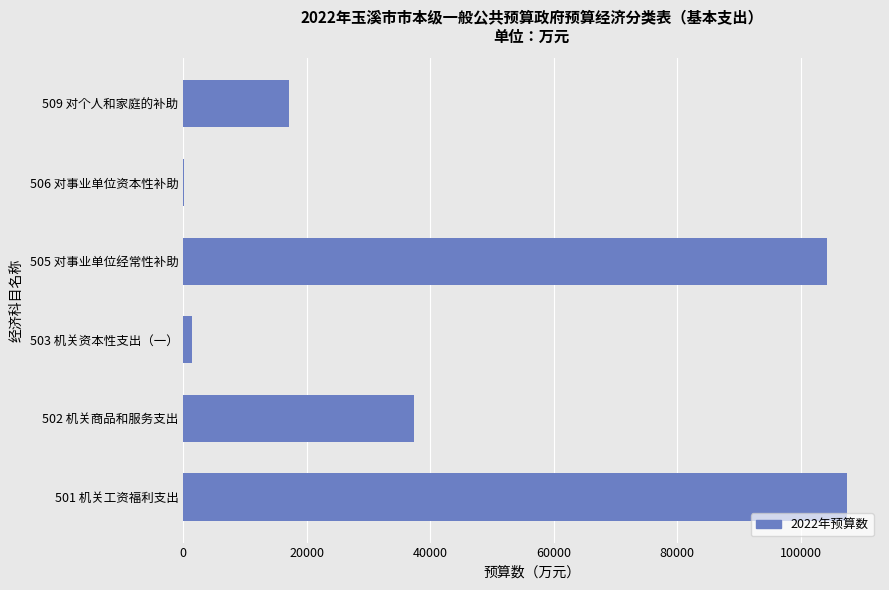

Are the bars horizontal?

Yes